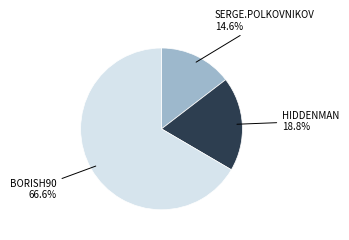

Is there a majority slice in this chart?

Yes